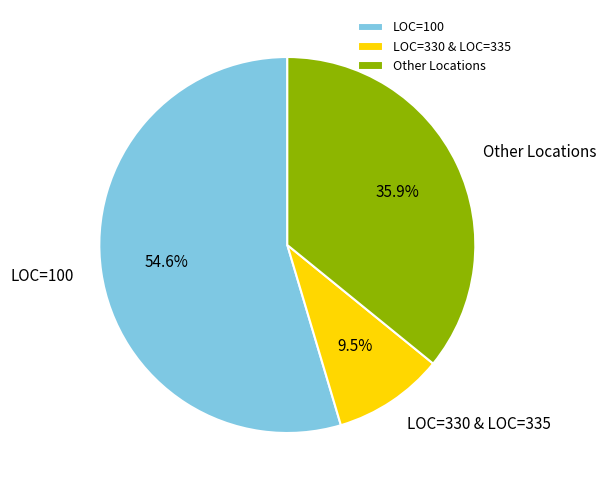

Which has a higher value, LOC=100 or Other Locations?

LOC=100